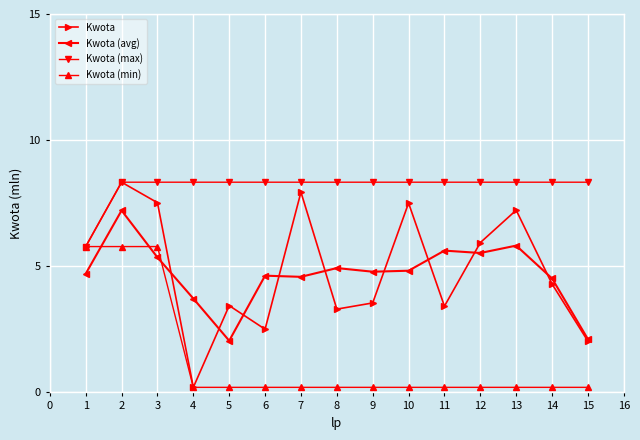

What are all the series names shown in the legend?

Kwota, Kwota (avg), Kwota (max), Kwota (min)